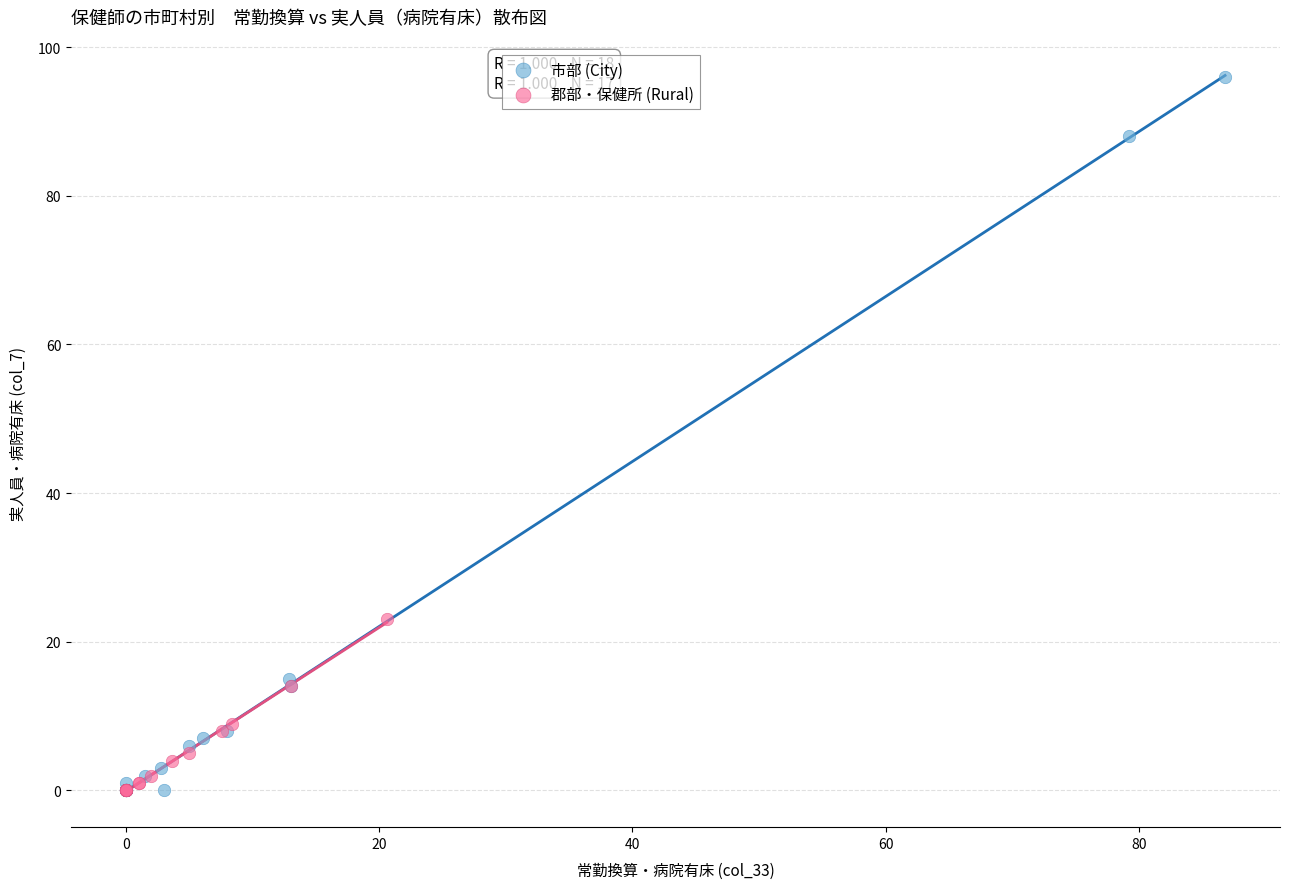

Which series contains the highest Y value?

市部 (City)